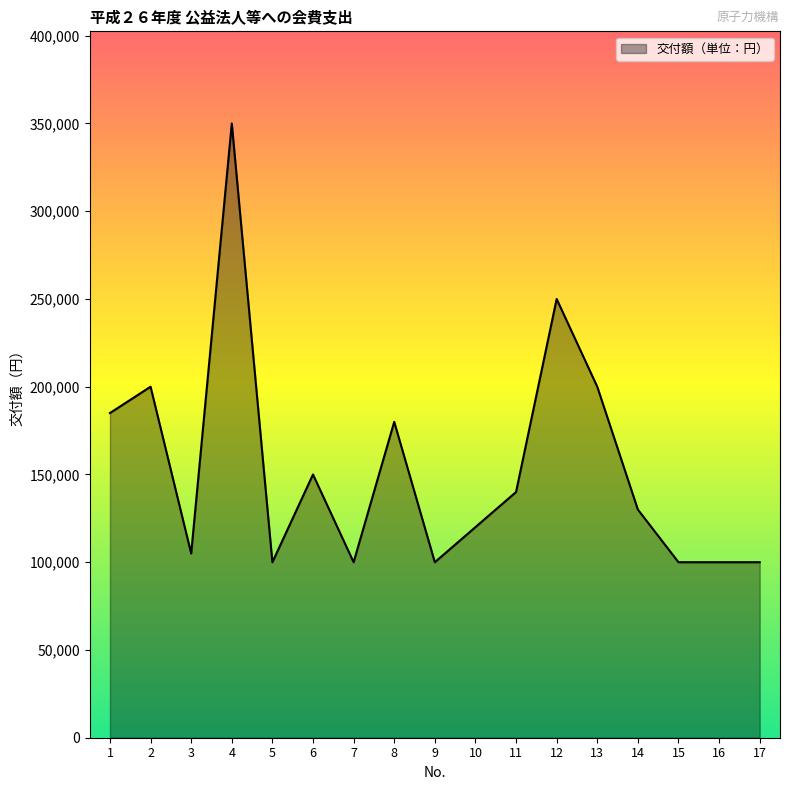

At which category does the data reach its first local valley?

3